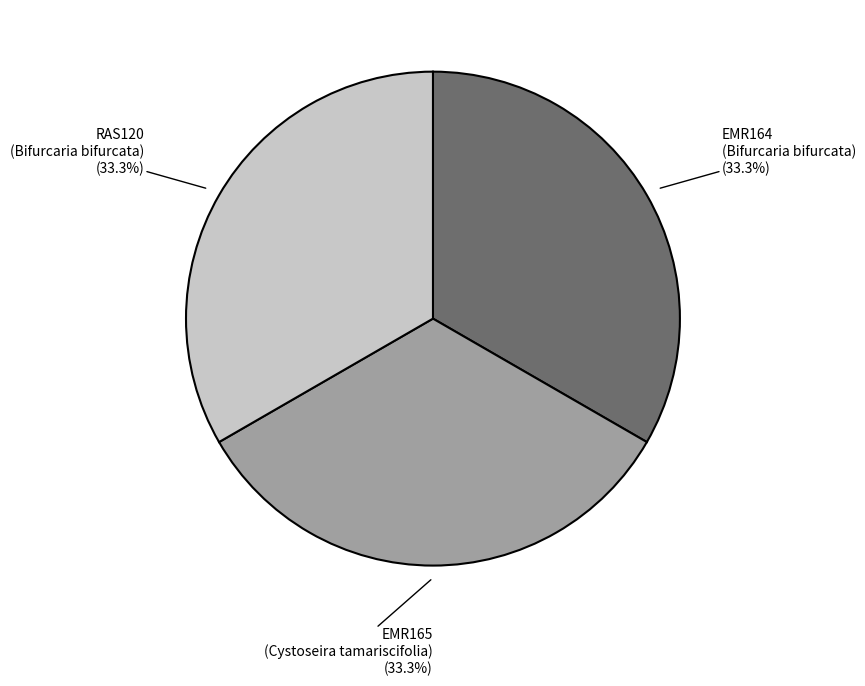

Is there any slice that represents more than half of the pie?

No